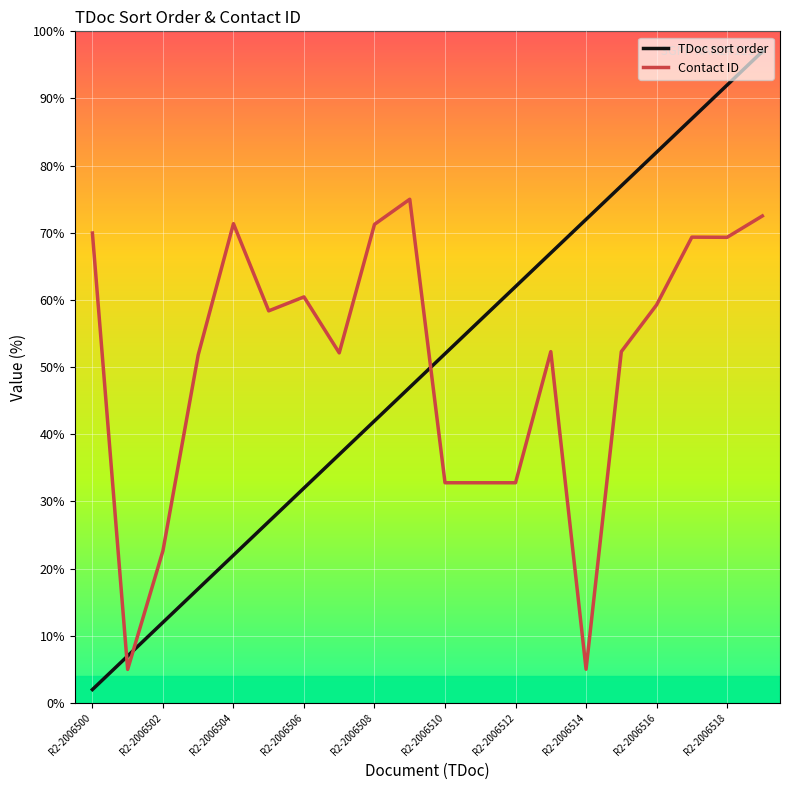

What is the difference between the maximum and minimum values in the TDoc sort order series?

95.0